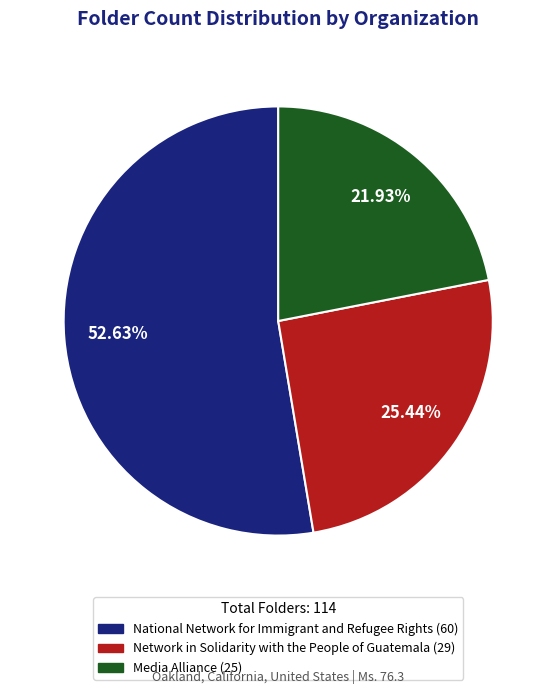

Does any single category account for the majority?

Yes